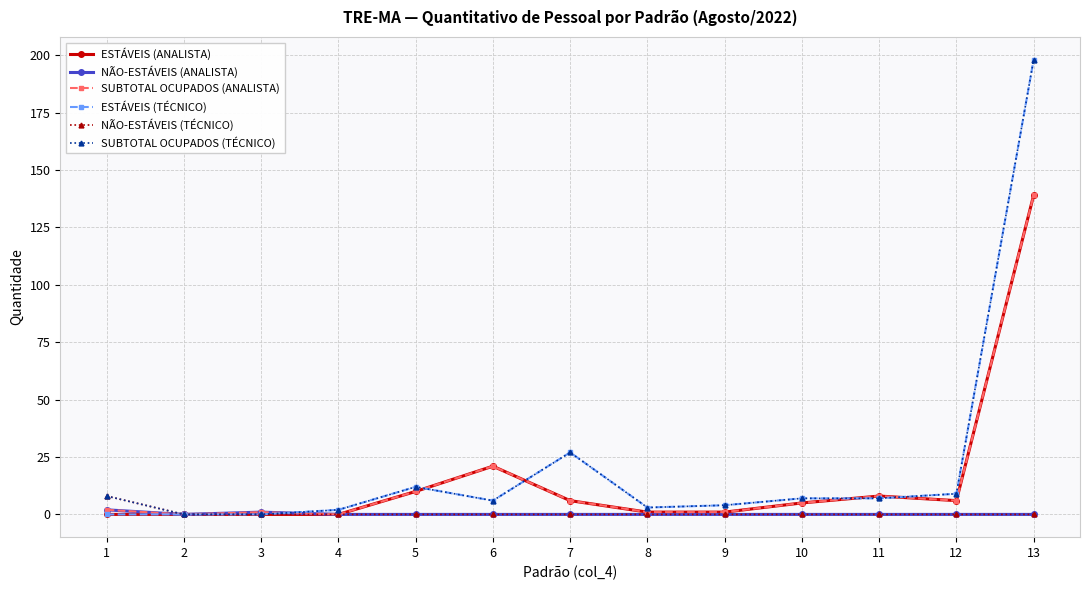

At which category is the sum across all series the highest?

13